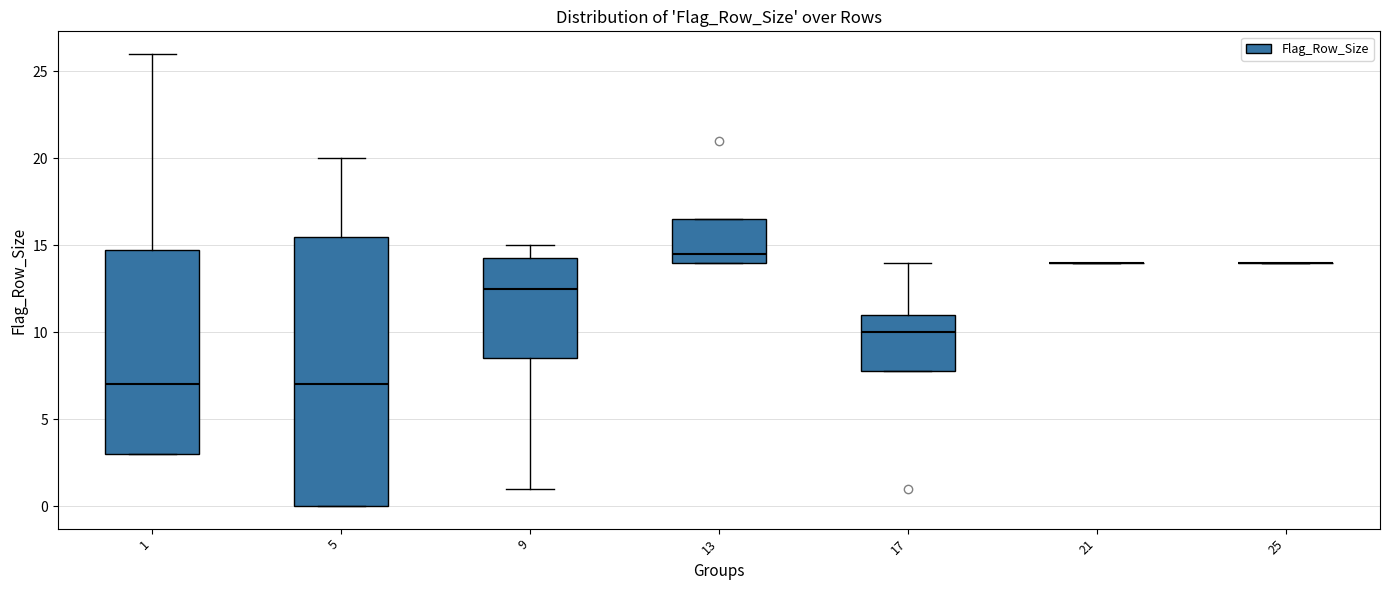

Reading left to right, read every box against the y-axis: the position of its median line, the range the box covers, and the ends of its whiskers. The values are not printed on the chart, so give them approximately, as read against the axis.

1: median 7.0, box 3.0 to 15.0, whiskers 3.0 to 26.0
5: median 7.0, box 0.0 to 15.5, whiskers 0.0 to 20.0
9: median 12.5, box 8.5 to 14.5, whiskers 1.0 to 15.0
13: median 14.5, box 14.0 to 16.5, whiskers 14.0 to 16.5
17: median 10.0, box 8.0 to 11.0, whiskers 8.0 to 14.0
21: box collapsed to a line at 14.0, whiskers 14.0 to 14.0
25: box collapsed to a line at 14.0, whiskers 14.0 to 14.0